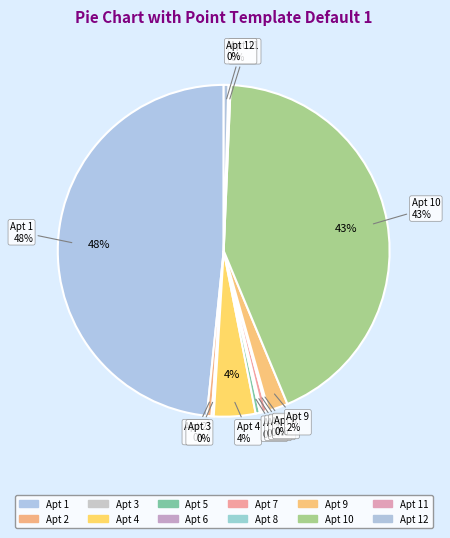

True or false: 7 accounts for 0% of the total.

True